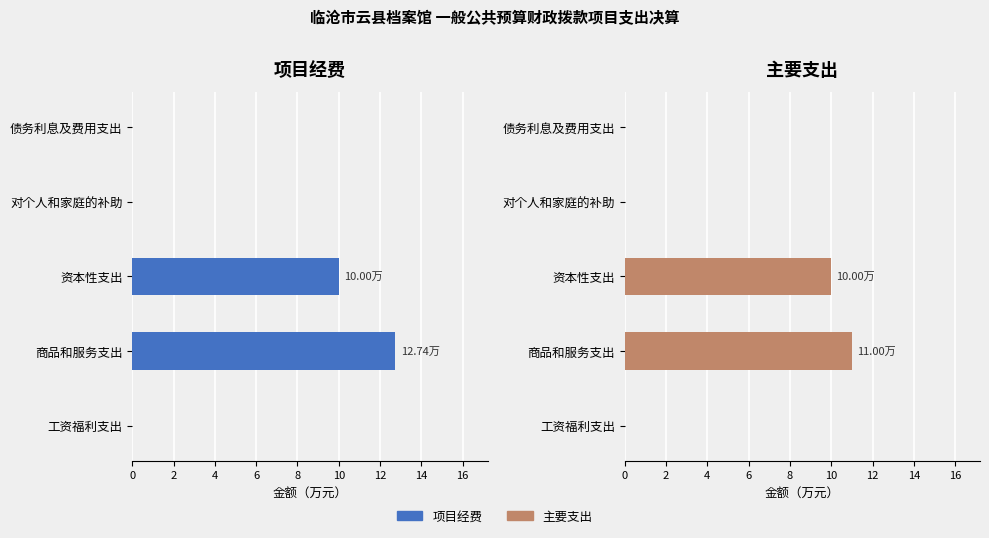

What is the total value across all series at 4?

20.0